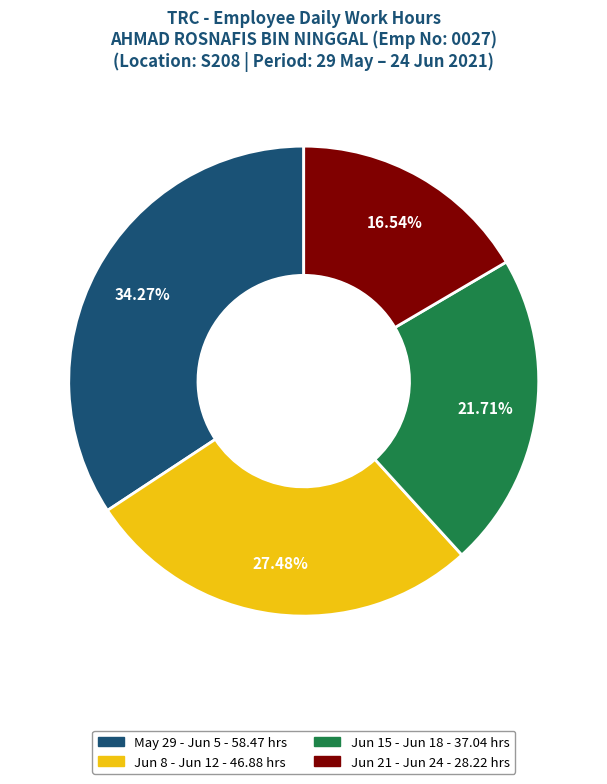

Does any single category account for the majority?

No